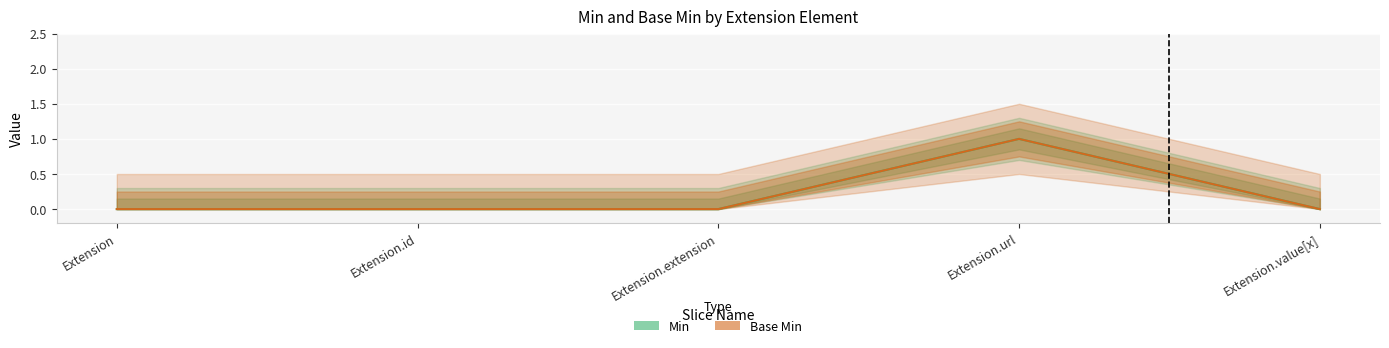

True or false: Min and Base Min cross at least once.

False